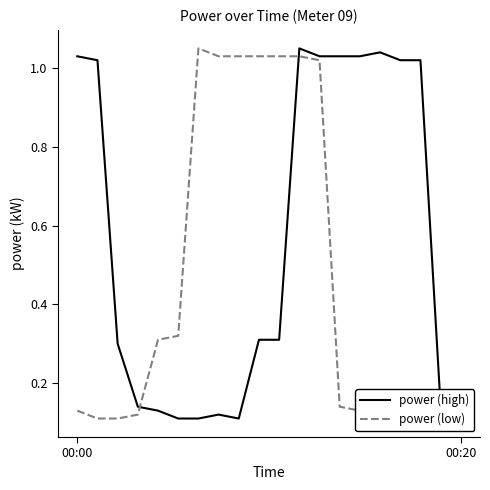

Which series has the widest spread of values?

power (high)